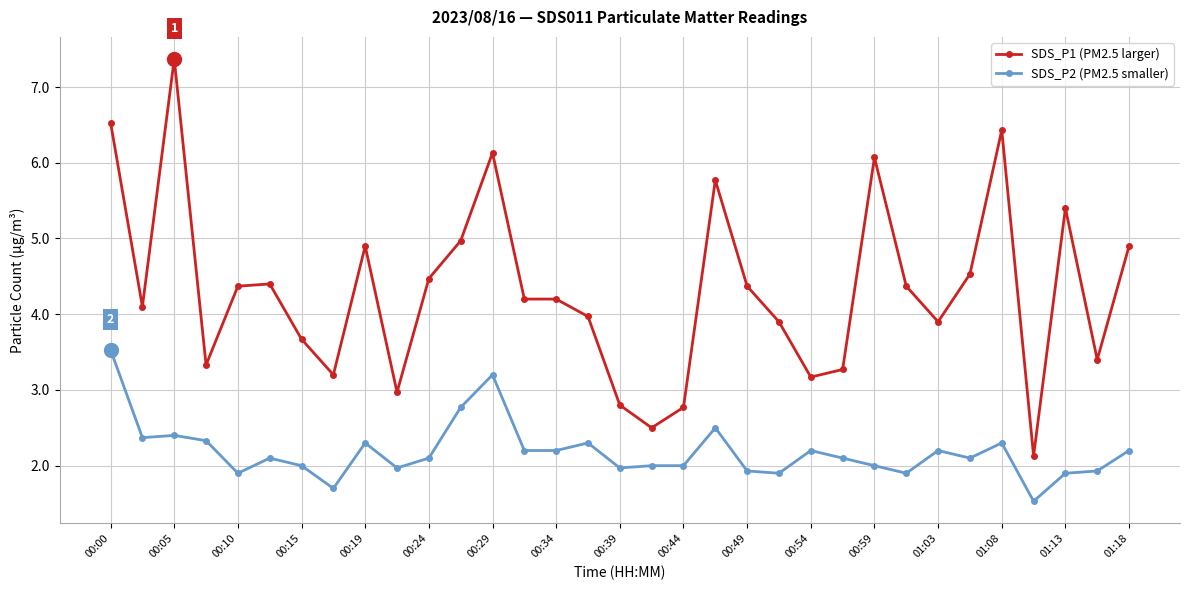

What is the maximum value for SDS_P1 (PM2.5 larger)?

7.4